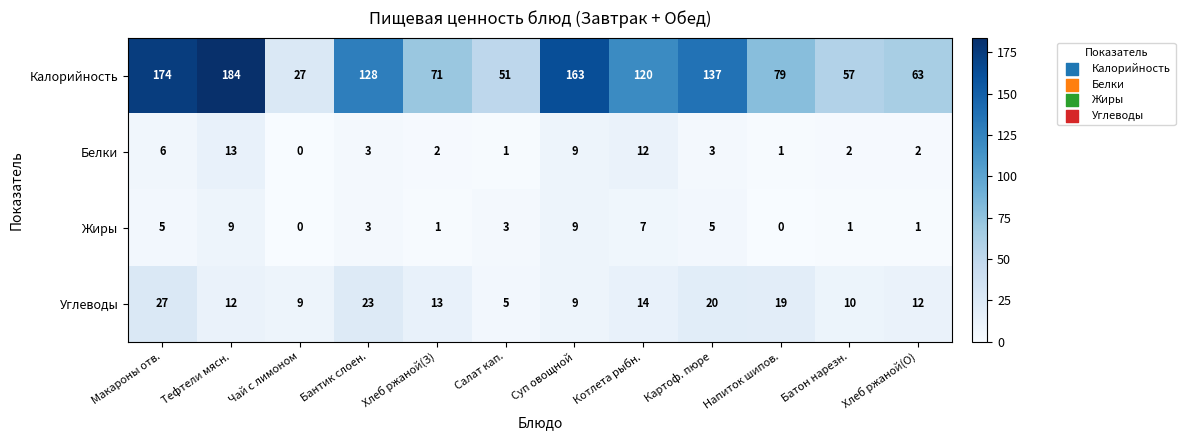

Which series changed the most between Суп овощной and Батон нарезн.?

Калорийность